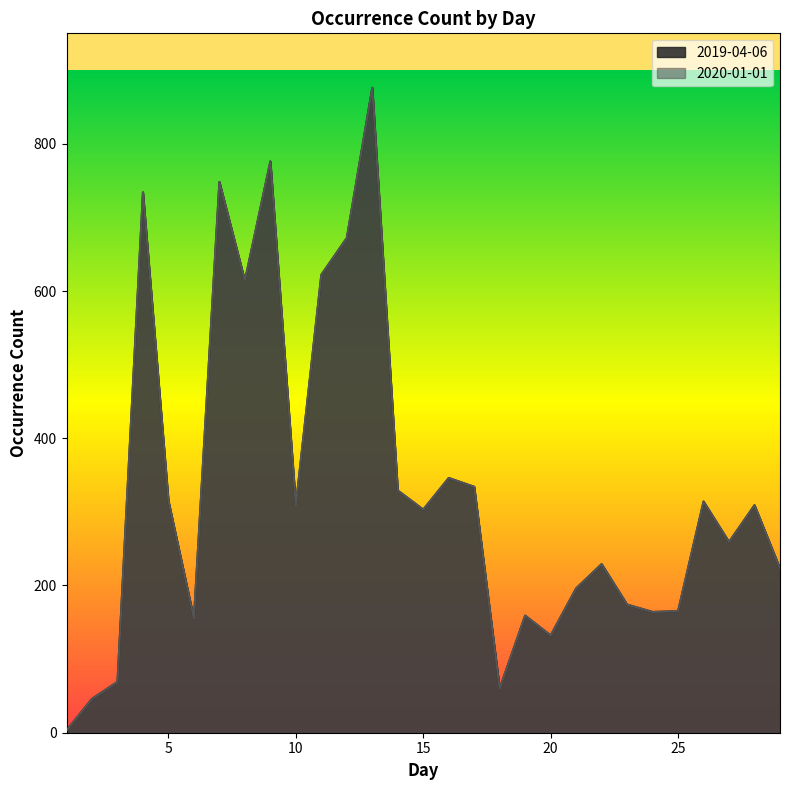

The value of 2019-04-06 at 22 is 229. True or false?

True